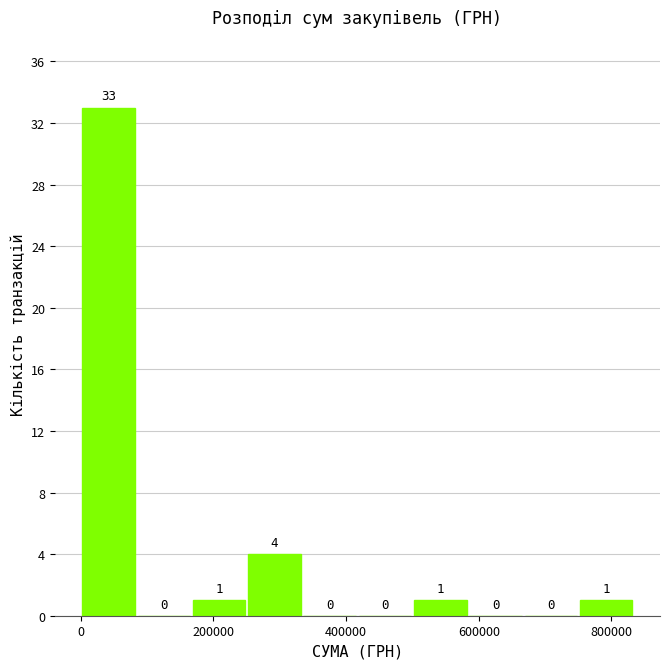

Which range on the x-axis has the tallest bar?

0 to 80000